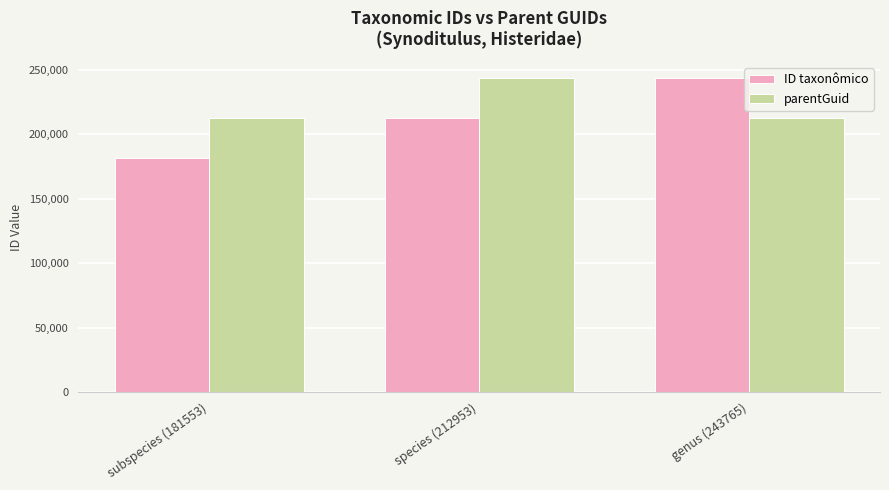

Count the number of categories in the chart.

3